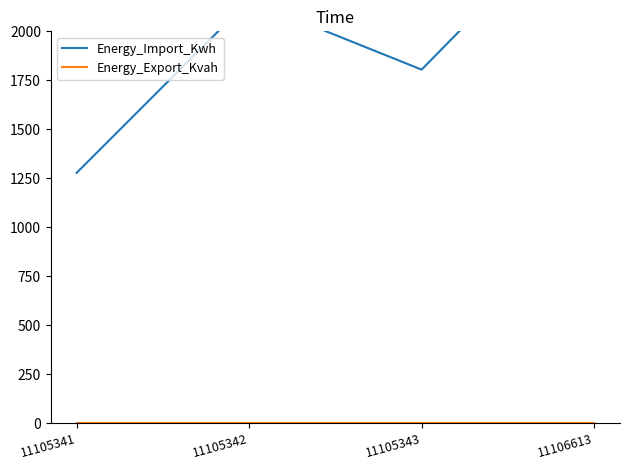

How many distinct data groups are displayed?

2